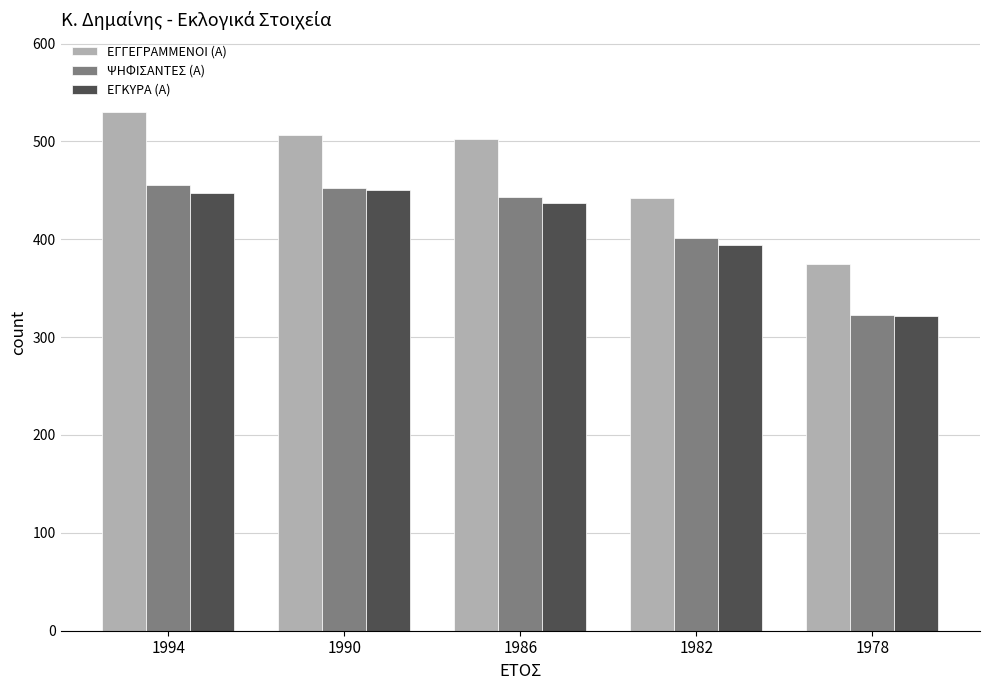

What is the maximum value for ΨΗΦΙΣΑΝΤΕΣ (Α)?

455